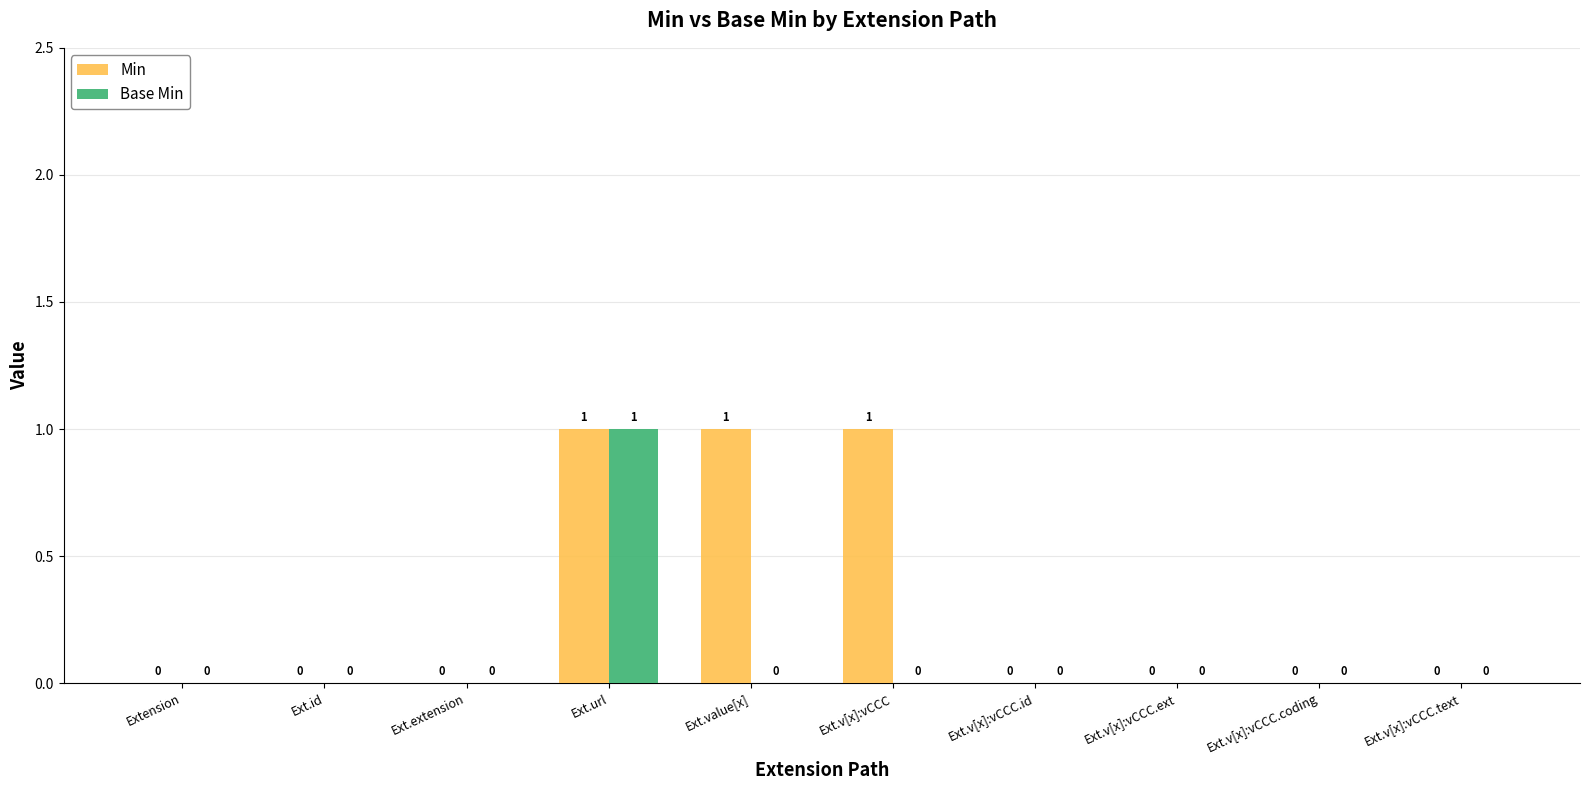

Is it true that Base Min equals 1 at Ext.url?

True